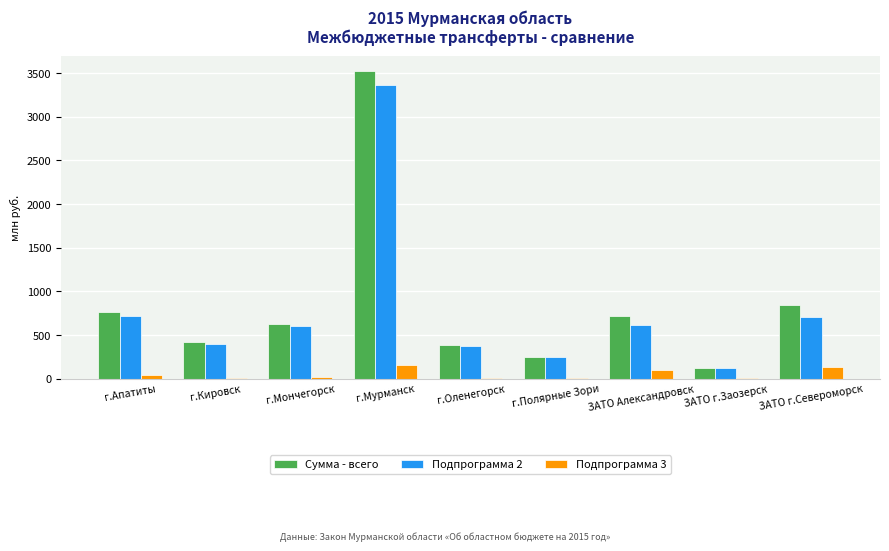

What is the difference between the Подпрограмма 2 values at ЗАТО Александровск and г.Кировск?

215.0